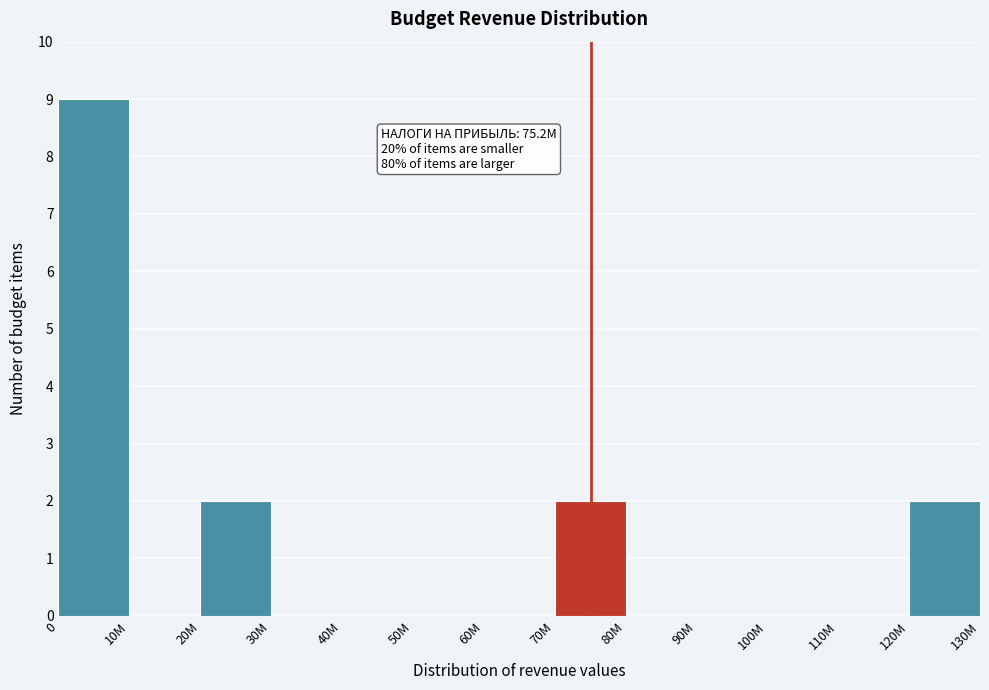

Reading left to right, extract all data points from this chart.

0=9	10M=0	20M=2	30M=0	40M=0	50M=0	60M=0	70M=2	80M=0	90M=0	100M=0	110M=0	120M=2